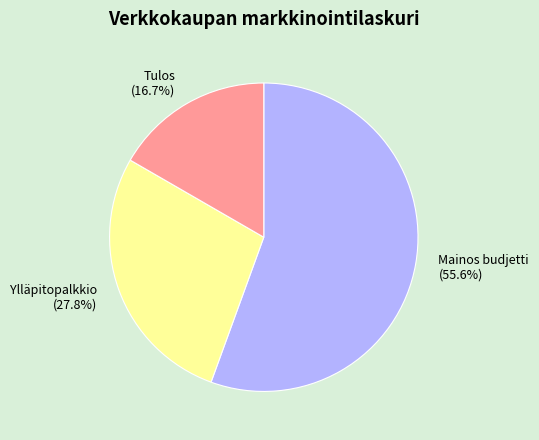

What is the ratio of the value at Mainos budjetti to the value at Ylläpitopalkkio?

2.0